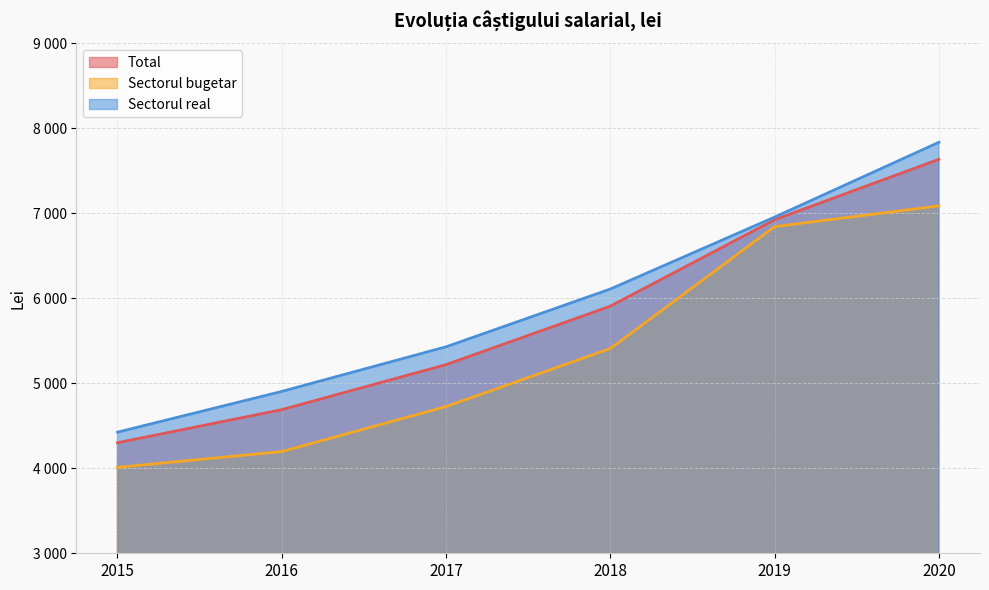

At how many categories does at least one series exceed 4750?

5